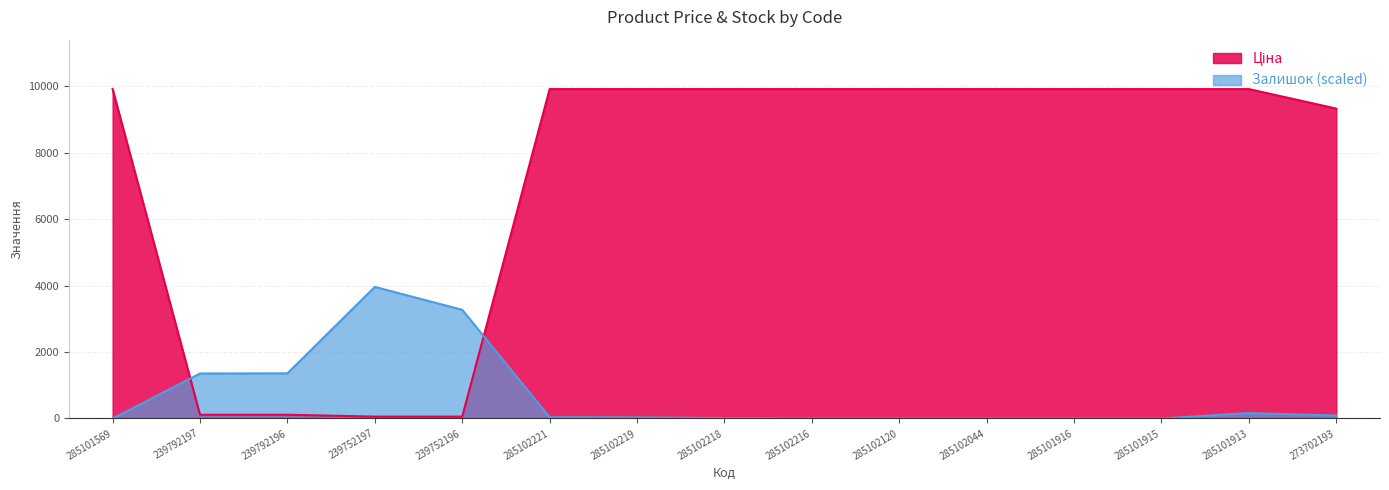

What is the label of the 13th point from the left?

285101915